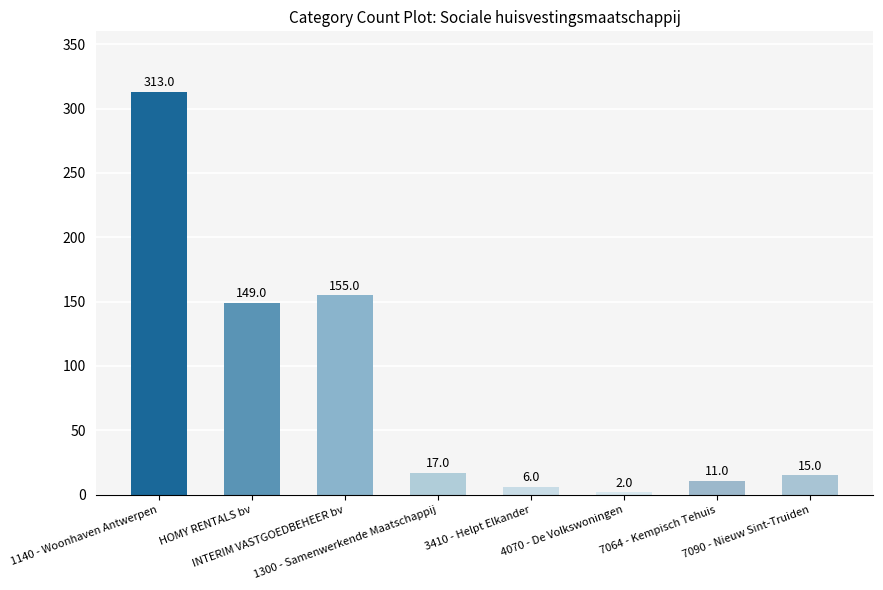

How many data points does each series have?

8